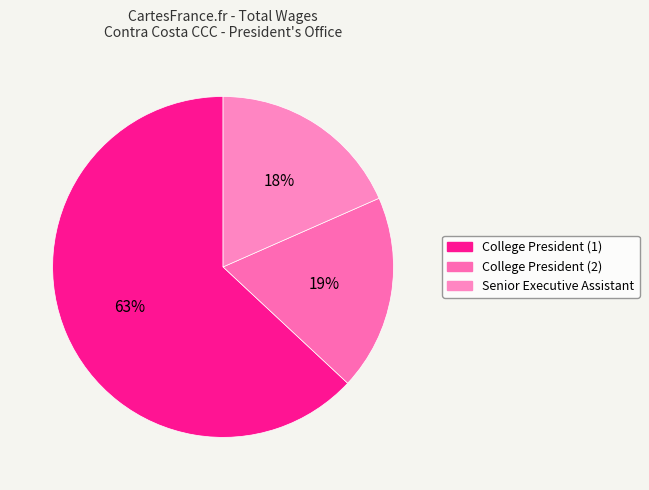

To the nearest percent, what percentage of the pie is Senior Executive Assistant?

18%